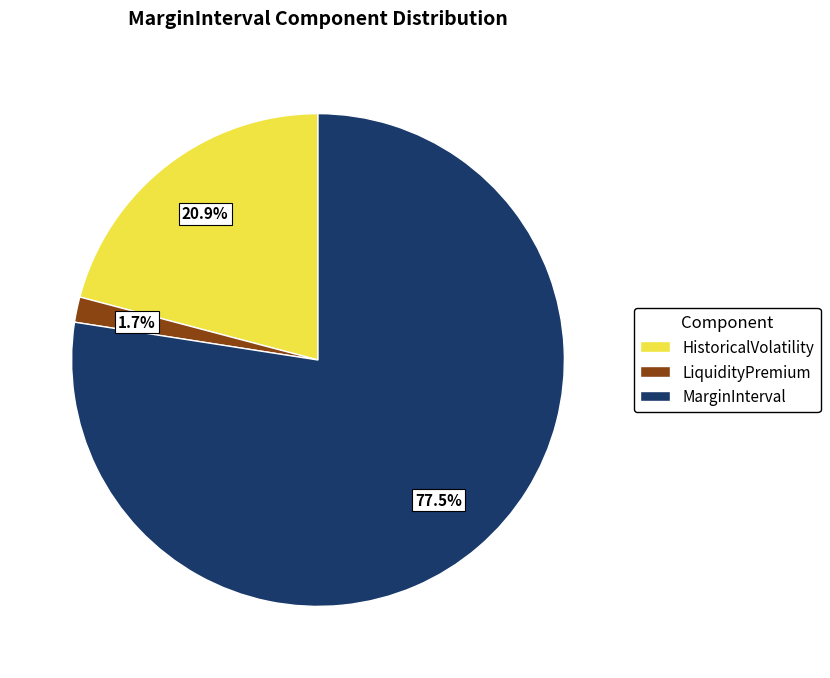

Is it true that MarginInterval is 58% of the pie?

False